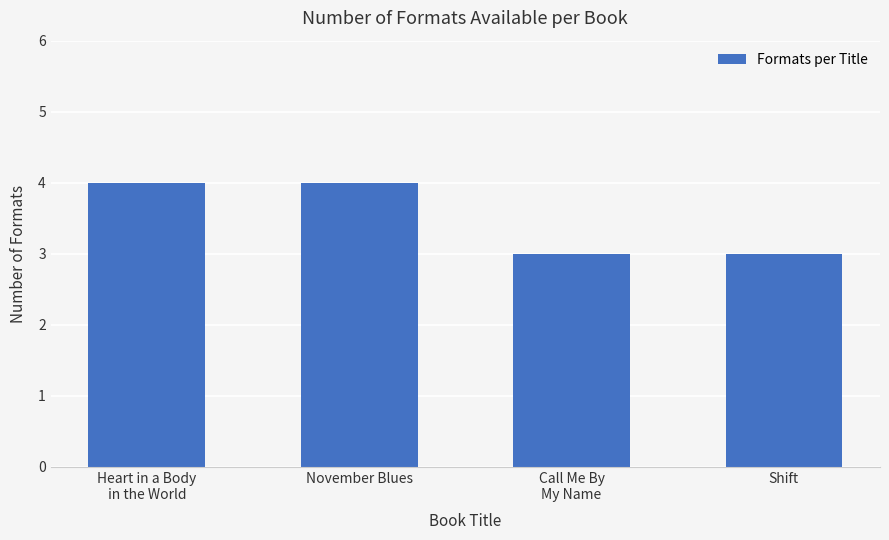

Does the chart contain any negative values?

No